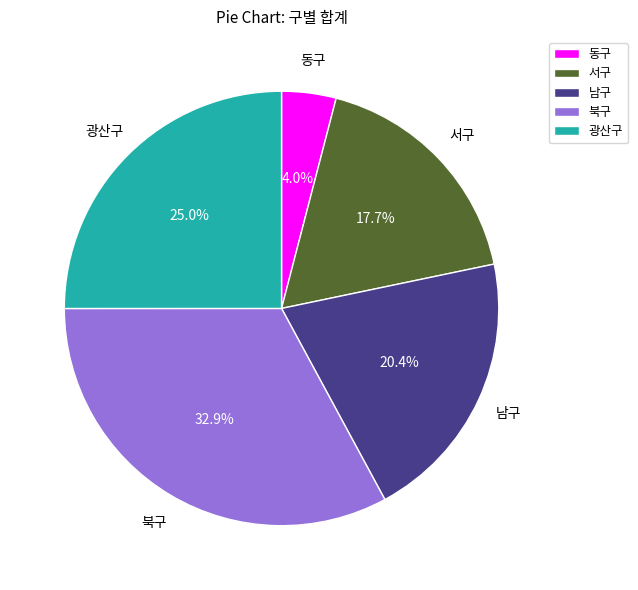

What portion of the pie excludes 북구?

67.1%